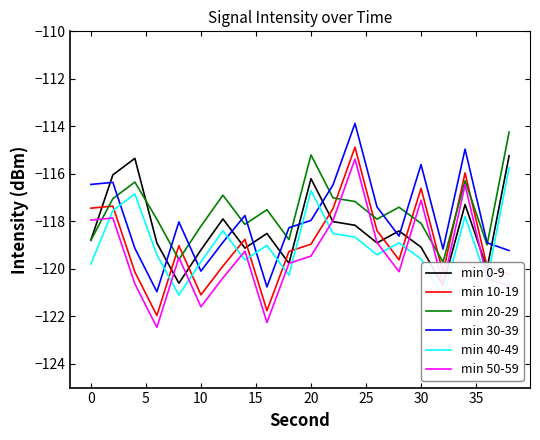

True or false: min 30-39 and min 50-59 cross at least once.

False